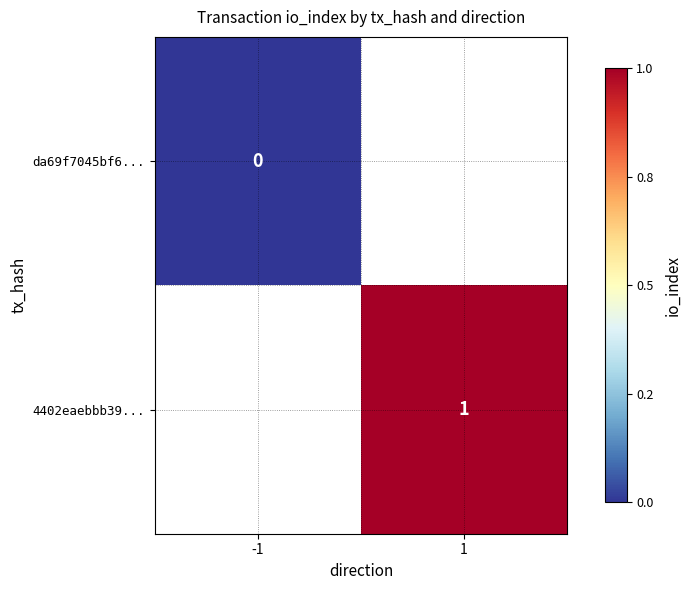

True or false: 4402eaebbb39... has a value of 2 at 1.

False